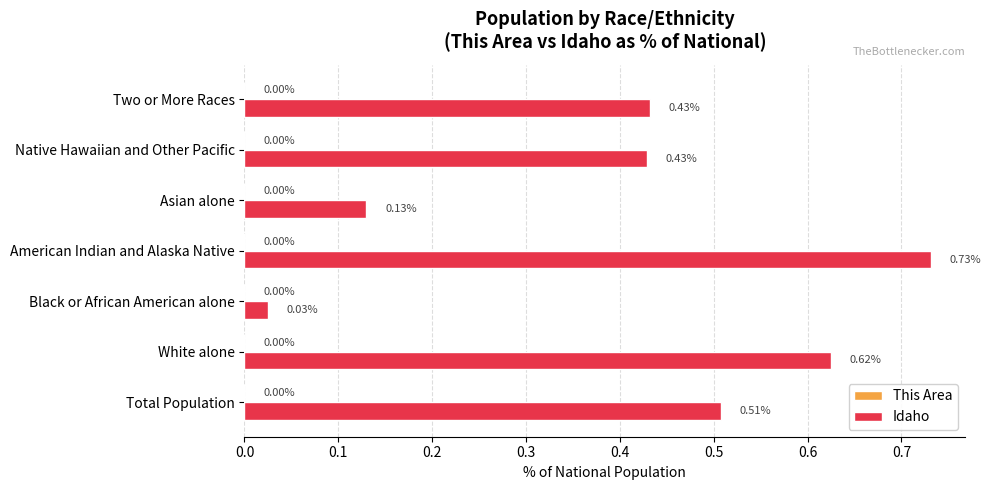

At which category is the sum across all series the highest?

American Indian and Alaska Native